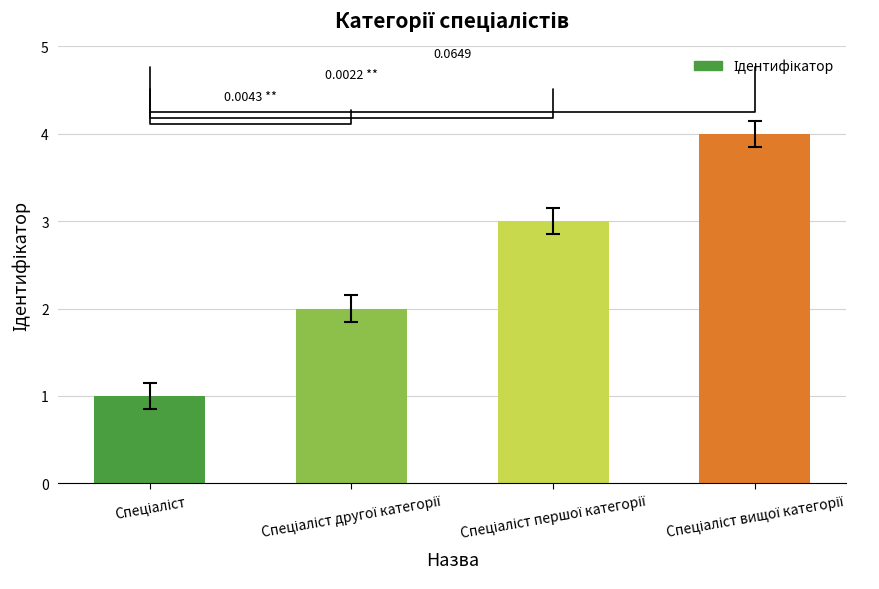

What is the difference between the maximum and minimum values?

3